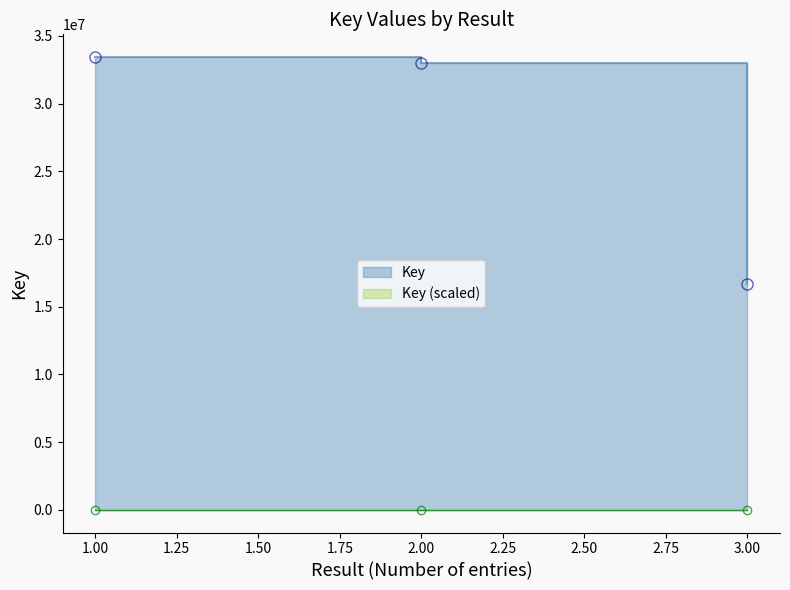

At which category does the chart reach its peak across all series?

1